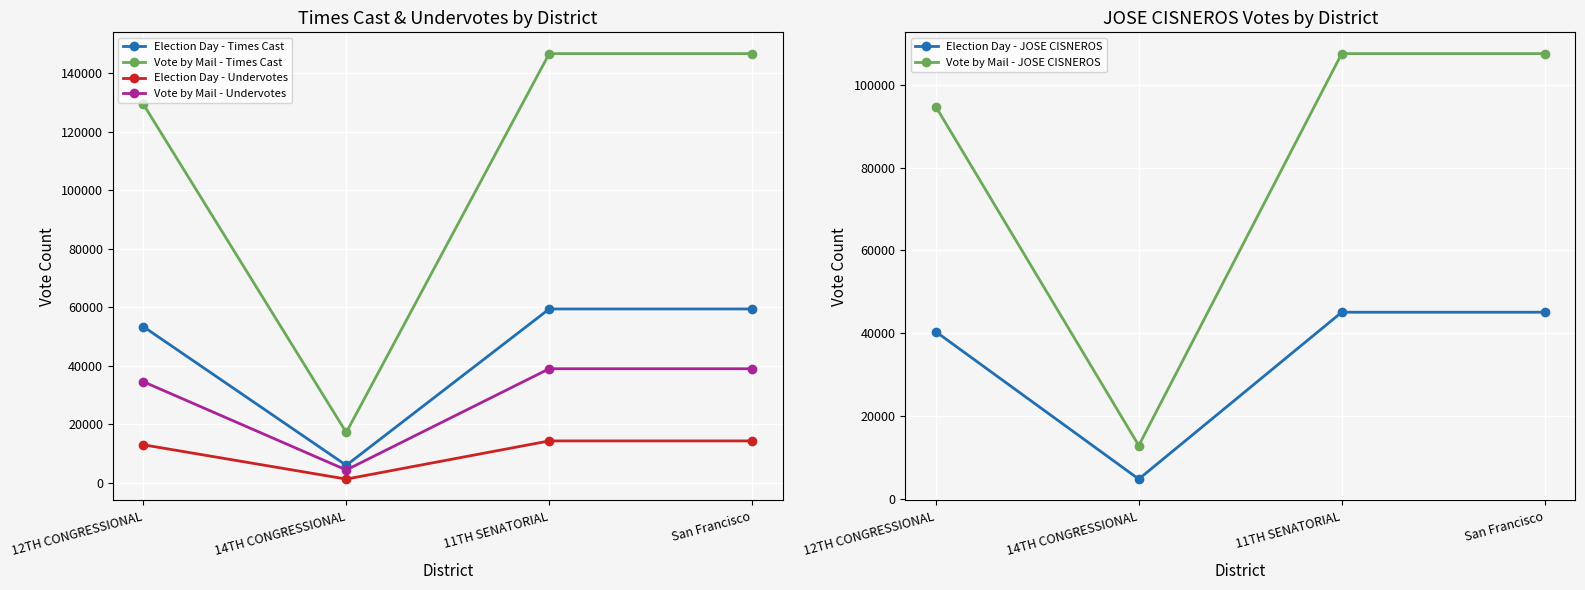

What is the label of the 2nd point from the left?

14TH CONGRESSIONAL